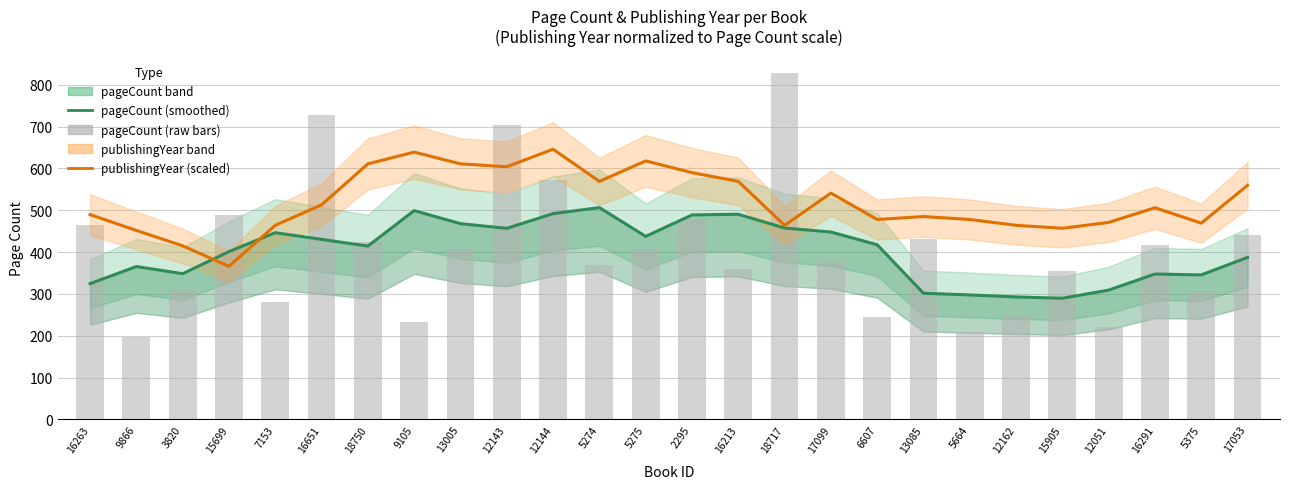

Reading left to right, extract all data points from this chart.

pageCount (smoothed): 16263=324.7	9866=365.5	3820=348.4	15699=401.2	7153=446.4	16651=430.4	18750=414.4	9105=499.2	13005=468.0	12143=456.8	12144=492.0	5274=506.4	5275=437.6	2295=488.8	16213=490.4	18717=457.6	17099=448.0	6607=417.6	13085=301.6	5664=297.6	12162=292.8	15905=289.6	12051=309.2	16291=347.6	5375=345.5	17053=387.3
publishingYear (scaled, smoothed): 16263=489.7	9866=451.8	3820=415.0	15699=366.0	7153=464.0	16651=513.0	18750=611.0	9105=639.0	13005=611.0	12143=604.0	12144=646.0	5274=569.0	5275=618.0	2295=590.0	16213=569.0	18717=464.0	17099=541.0	6607=478.0	13085=485.0	5664=478.0	12162=464.0	15905=457.0	12051=471.0	16291=506.0	5375=469.2	17053=559.7
pageCount (raw): 16263=464.0	9866=198.0	3820=312.0	15699=488.0	7153=280.0	16651=728.0	18750=424.0	9105=232.0	13005=408.0	12143=704.0	12144=572.0	5274=368.0	5275=408.0	2295=480.0	16213=360.0	18717=828.0	17099=376.0	6607=244.0	13085=432.0	5664=208.0	12162=248.0	15905=356.0	12051=220.0	16291=416.0	5375=306.0	17053=440.0